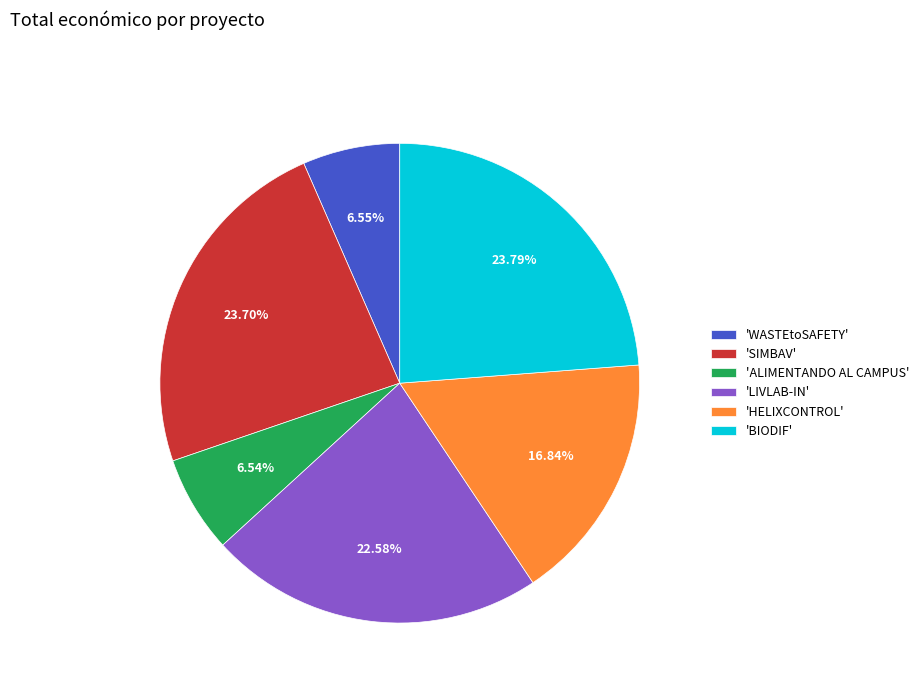

Is there any slice that represents more than half of the pie?

No